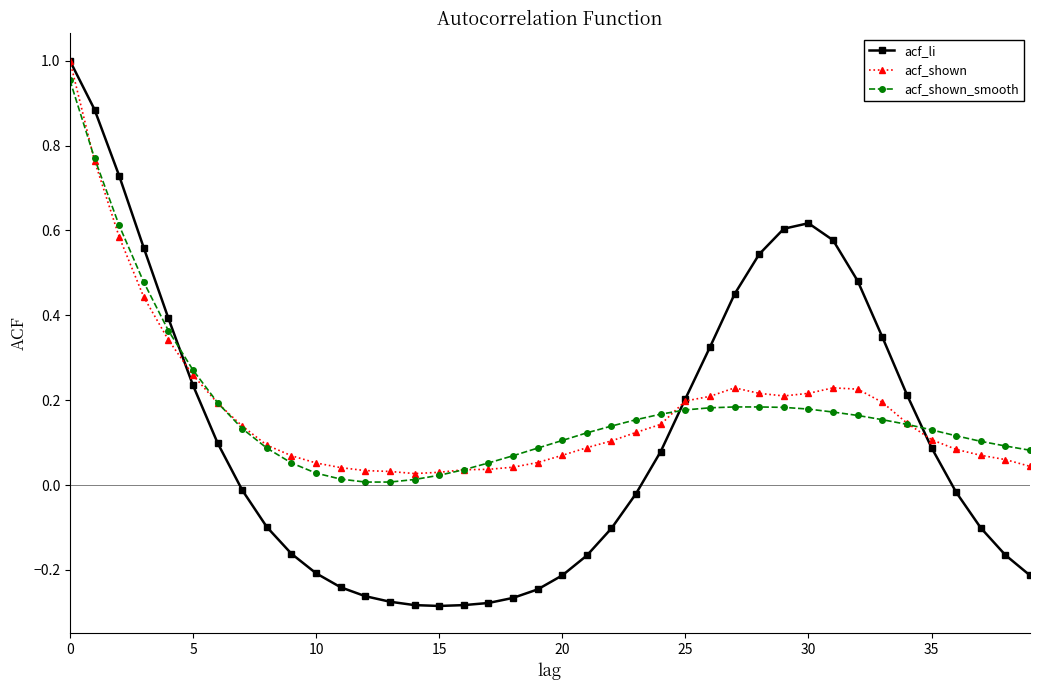

Which series has the largest range (max minus min)?

acf_li